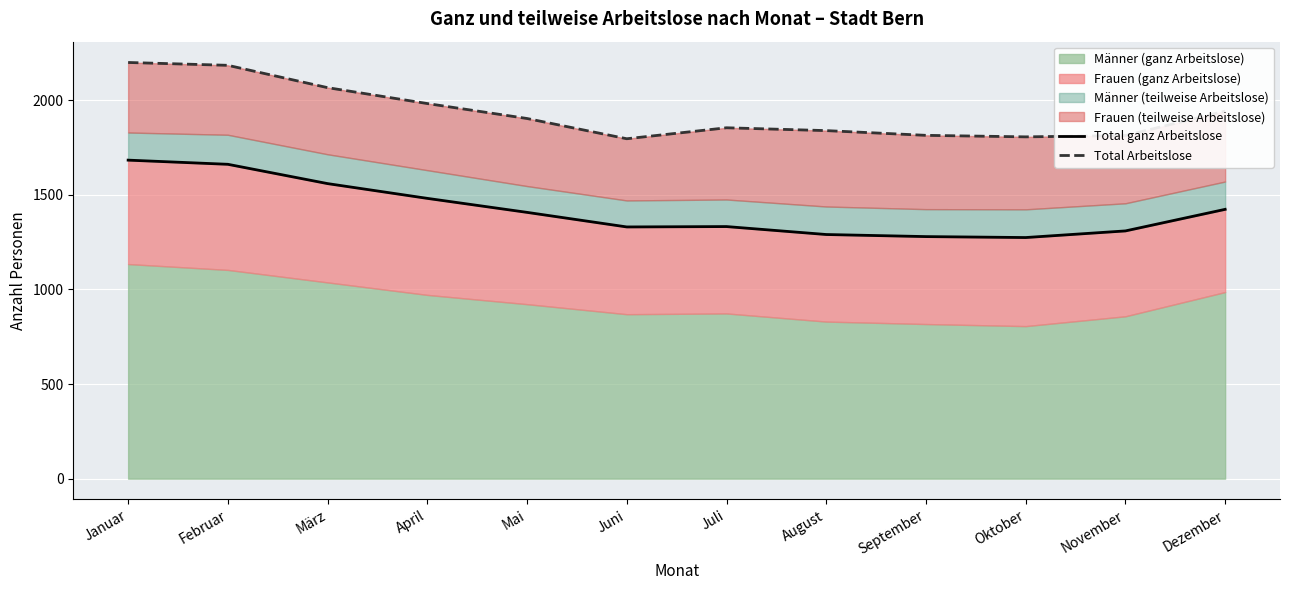

True or false: Total Arbeitslose has a value of 3013 at Oktober.

False